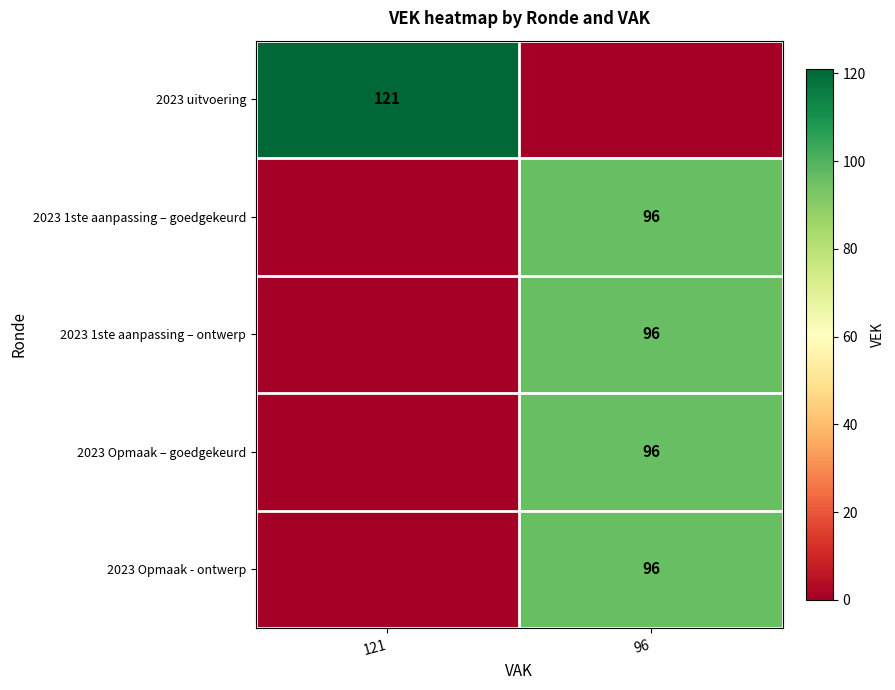

At which category is the sum across all series the highest?

96